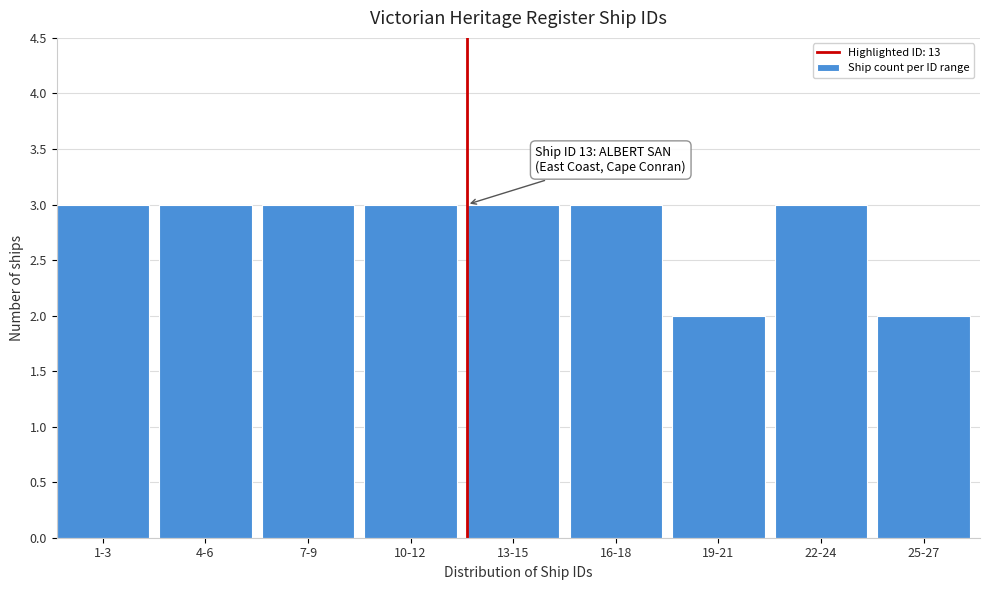

Reading left to right, extract all data points from this chart.

3	3	3	3	3	3	2	3	2